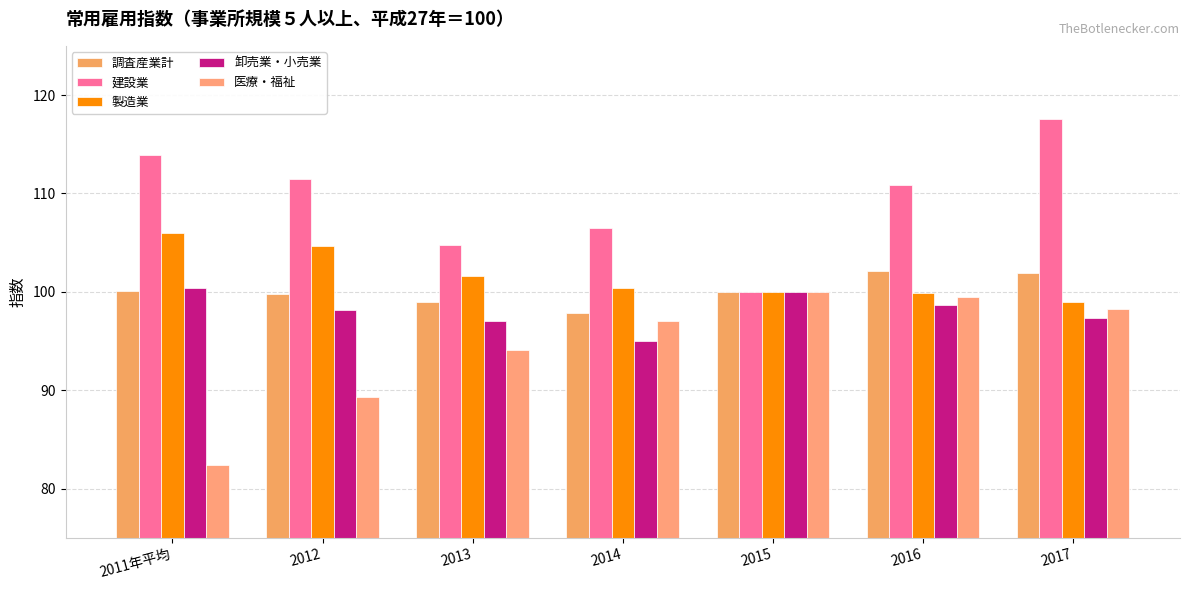

What is the difference between the maximum and minimum values in the 建設業 series?

17.6